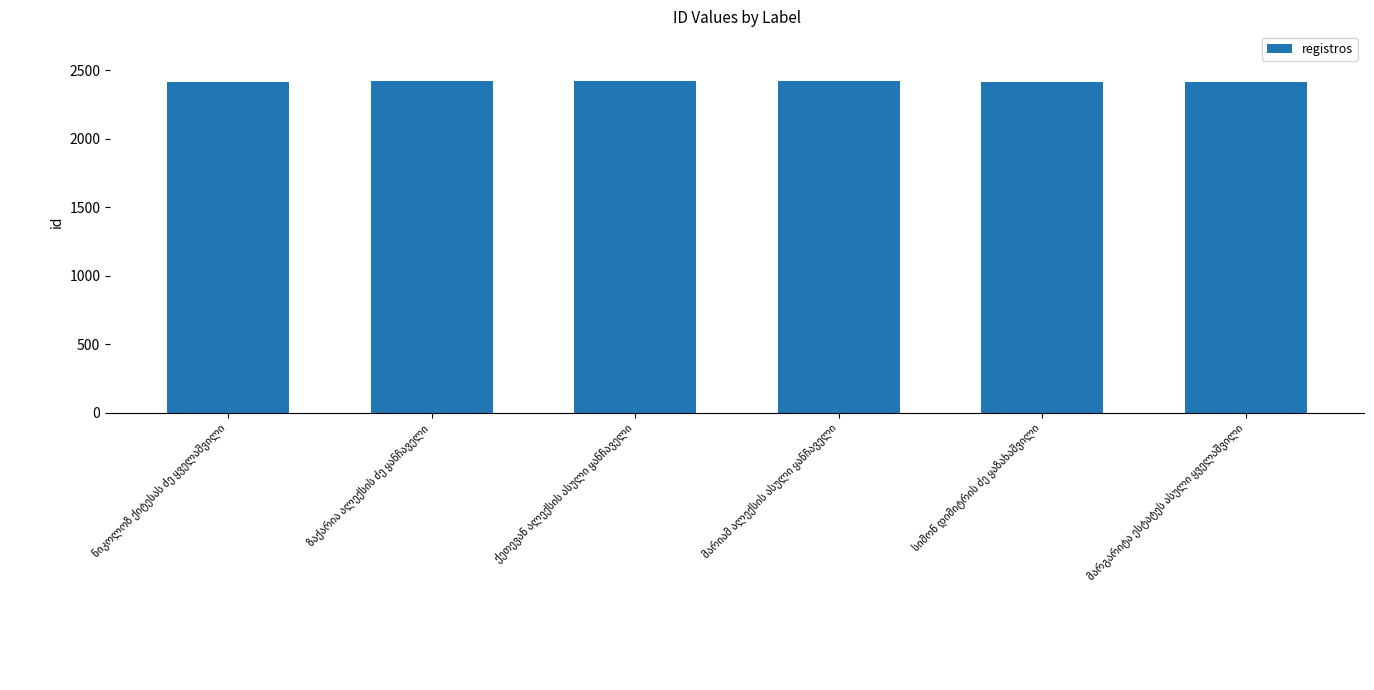

How many data points are less than 2418?

3